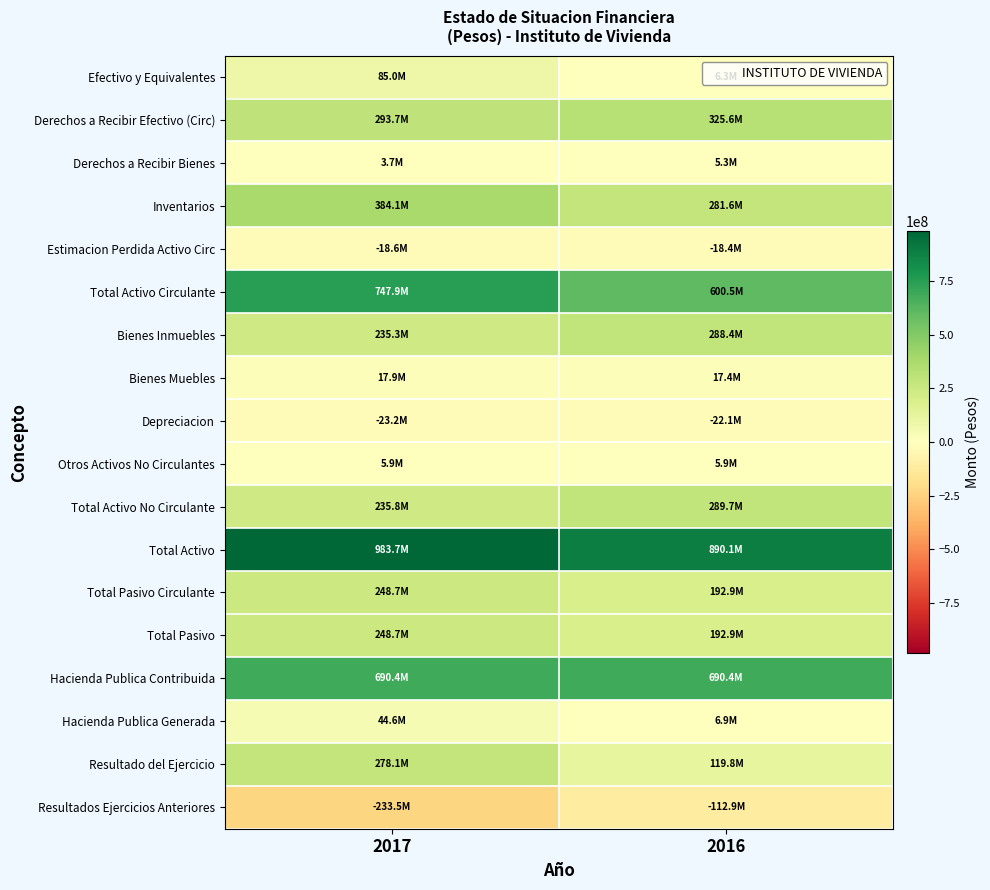

Between 2017 and 2016, which series saw the biggest shift?

Resultado del Ejercicio